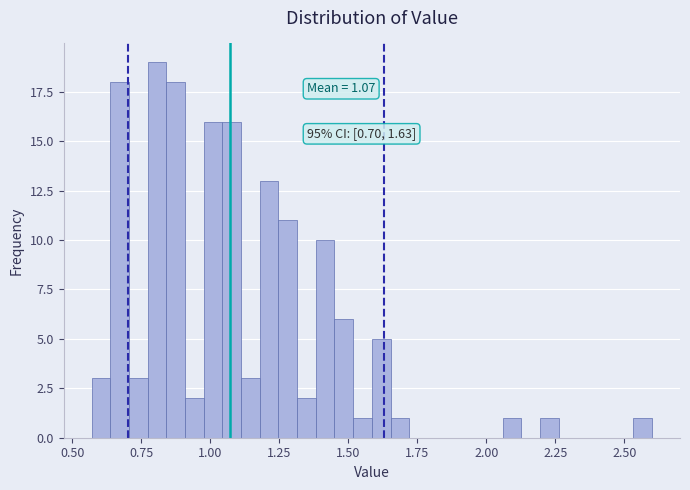

Around what value on the x-axis is the tallest bar? Give the approximate position of its centre, as read against the axis.

0.80